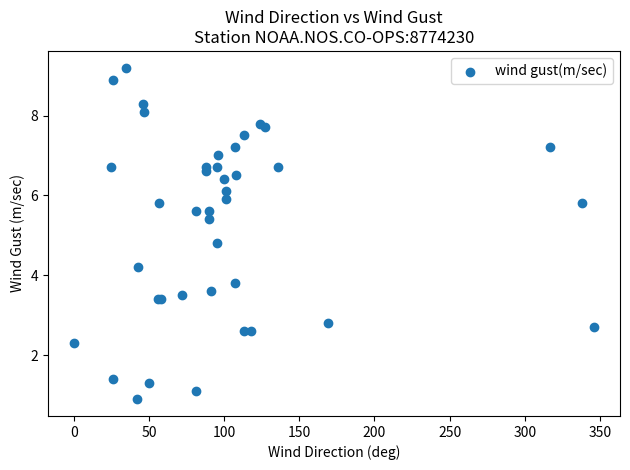

What Y value in the scatter plot is closest to 5?

4.8